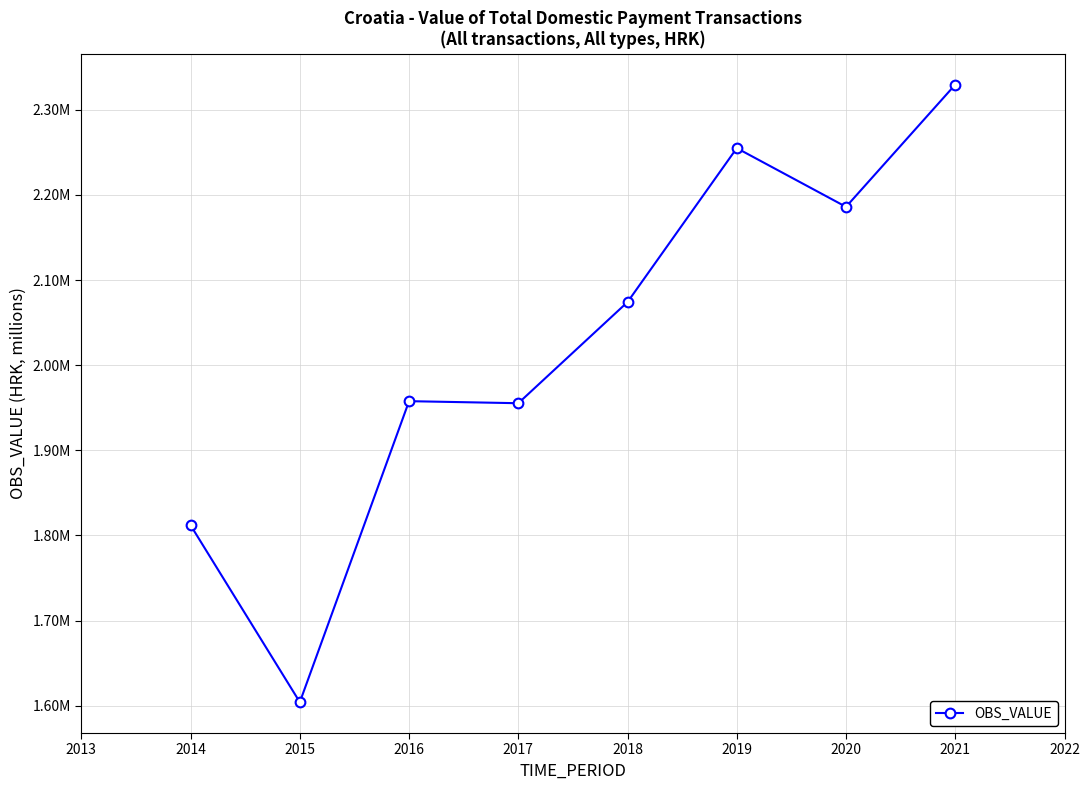

Is this an area chart (filled region under the line)?

No